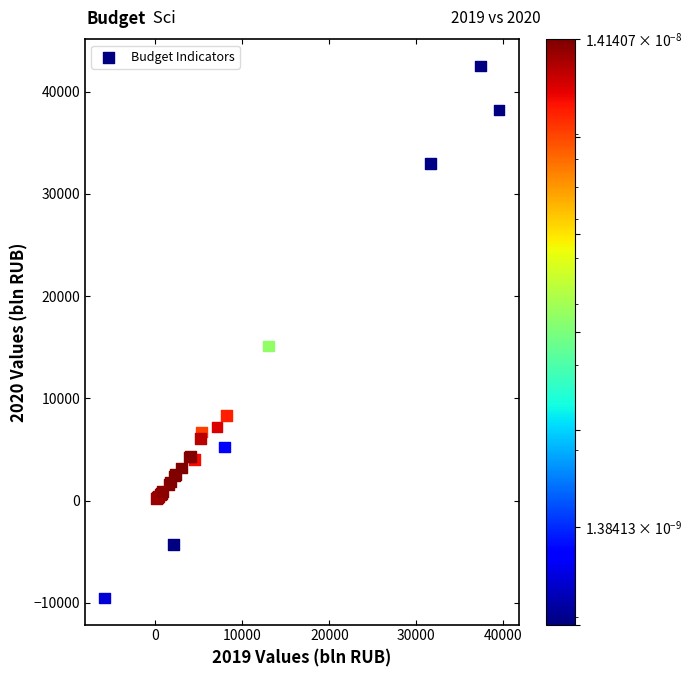

What Y value in the scatter plot is closest to 16485?

15121.7